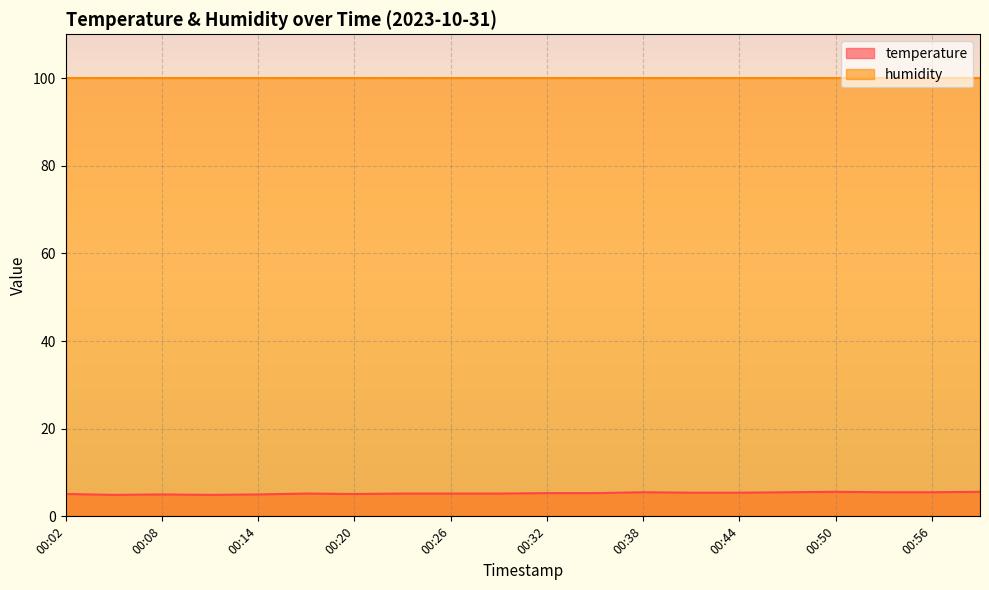

At which category does the data reach its first local valley?

00:05